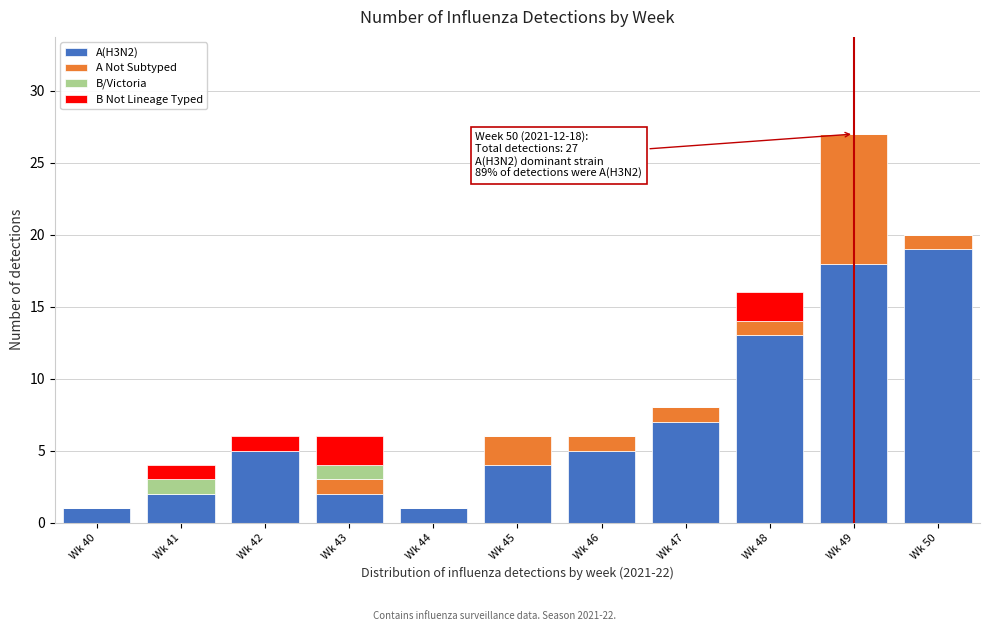

Is it true that A(H3N2) equals 13 at Wk 48?

True